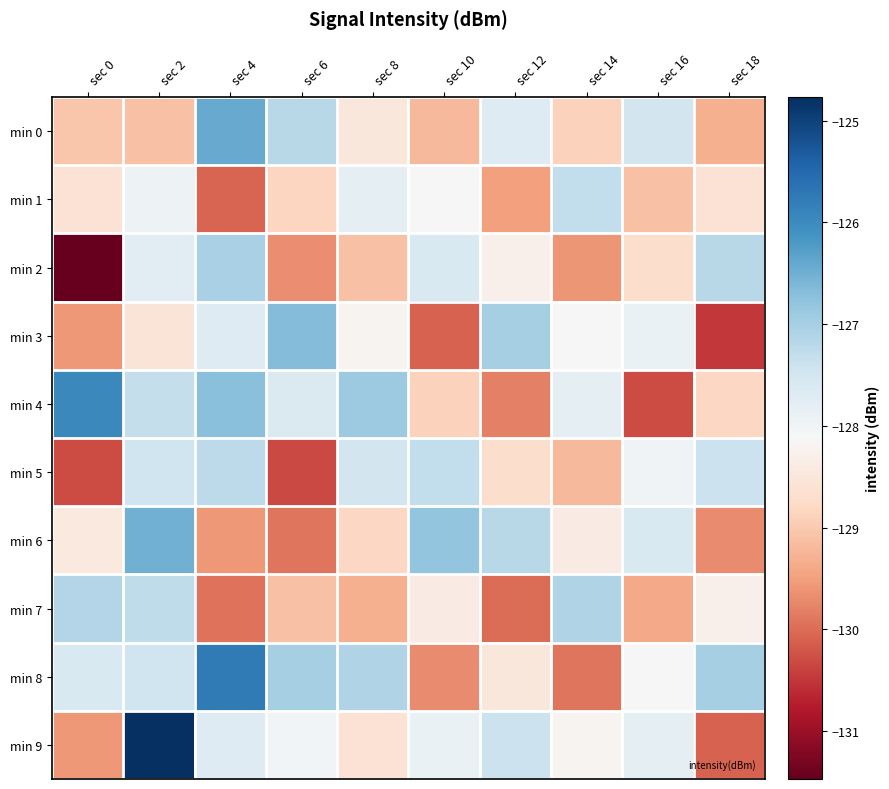

Reading left to right, what are all the values shown in this chart?

min 0: sec 0=-129.0	sec 2=-129.1	sec 4=-126.4	sec 6=-127.2	sec 8=-128.5	sec 10=-129.2	sec 12=-127.7	sec 14=-128.9	sec 16=-127.5	sec 18=-129.3
min 1: sec 0=-128.6	sec 2=-127.9	sec 4=-130.1	sec 6=-128.8	sec 8=-127.8	sec 10=-128.1	sec 12=-129.5	sec 14=-127.3	sec 16=-129.1	sec 18=-128.6
min 2: sec 0=-131.5	sec 2=-127.7	sec 4=-127.0	sec 6=-129.7	sec 8=-129.1	sec 10=-127.6	sec 12=-128.3	sec 14=-129.6	sec 16=-128.7	sec 18=-127.2
min 3: sec 0=-129.6	sec 2=-128.6	sec 4=-127.7	sec 6=-126.7	sec 8=-128.2	sec 10=-130.1	sec 12=-127.0	sec 14=-128.1	sec 16=-127.9	sec 18=-130.5
min 4: sec 0=-126.0	sec 2=-127.3	sec 4=-126.7	sec 6=-127.6	sec 8=-126.9	sec 10=-128.9	sec 12=-129.8	sec 14=-127.8	sec 16=-130.3	sec 18=-128.8
min 5: sec 0=-130.3	sec 2=-127.4	sec 4=-127.2	sec 6=-130.3	sec 8=-127.5	sec 10=-127.3	sec 12=-128.7	sec 14=-129.2	sec 16=-128.0	sec 18=-127.4
min 6: sec 0=-128.4	sec 2=-126.5	sec 4=-129.6	sec 6=-129.9	sec 8=-128.8	sec 10=-126.8	sec 12=-127.2	sec 14=-128.4	sec 16=-127.6	sec 18=-129.7
min 7: sec 0=-127.1	sec 2=-127.3	sec 4=-129.9	sec 6=-129.1	sec 8=-129.3	sec 10=-128.4	sec 12=-130.0	sec 14=-127.1	sec 16=-129.4	sec 18=-128.3
min 8: sec 0=-127.6	sec 2=-127.5	sec 4=-125.7	sec 6=-127.0	sec 8=-127.1	sec 10=-129.7	sec 12=-128.5	sec 14=-129.9	sec 16=-128.1	sec 18=-127.0
min 9: sec 0=-129.6	sec 2=-124.8	sec 4=-127.7	sec 6=-128.0	sec 8=-128.6	sec 10=-127.9	sec 12=-127.4	sec 14=-128.2	sec 16=-127.8	sec 18=-130.1